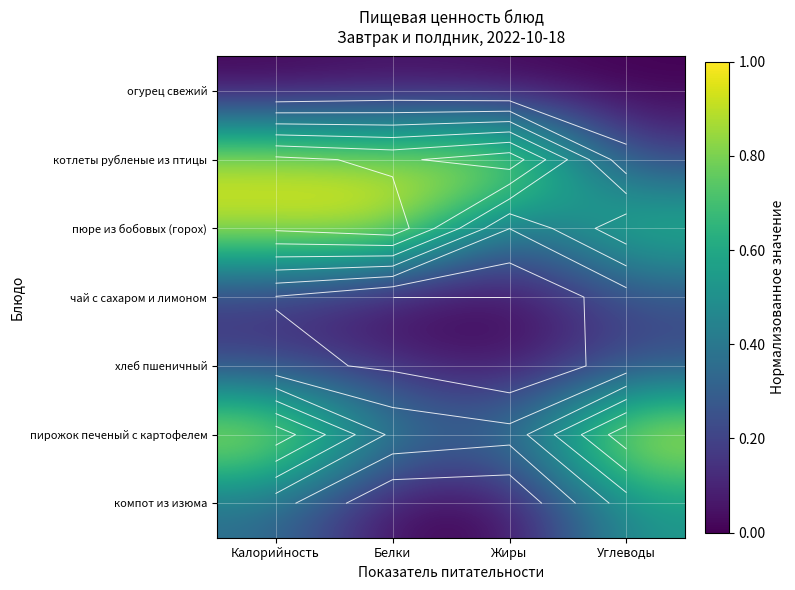

Between Калорийность and Жиры, which is larger?

Жиры